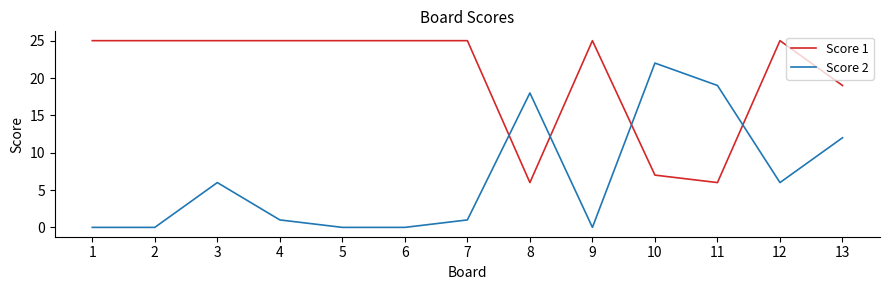

Which series ends up on top after the final intersection of Score 2 and Score 1?

Score 1